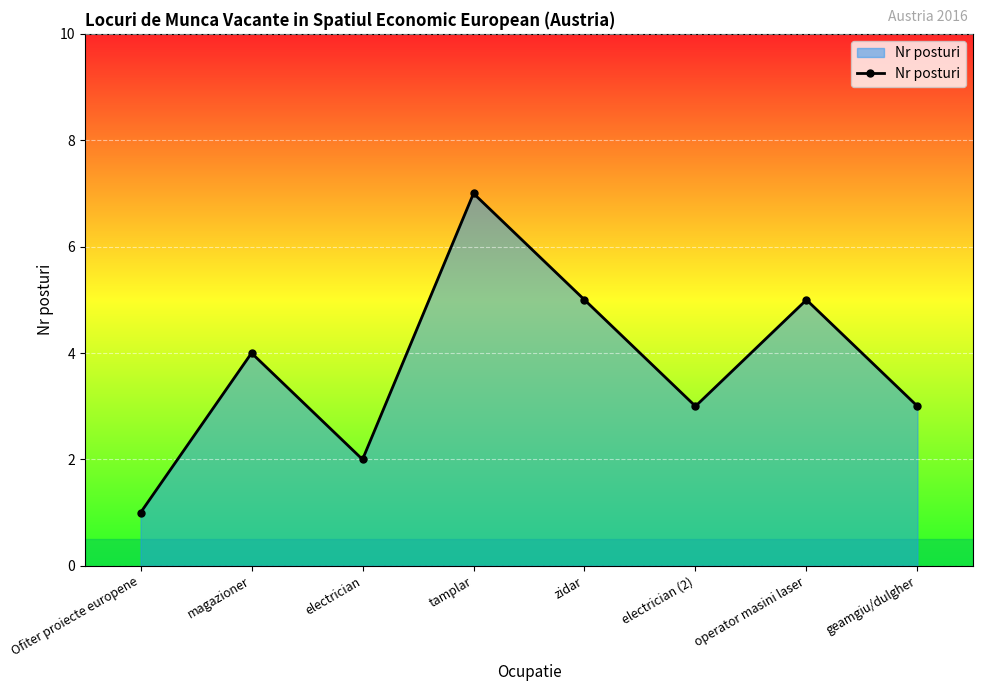

True or false: the data shows 2 at magazioner.

False